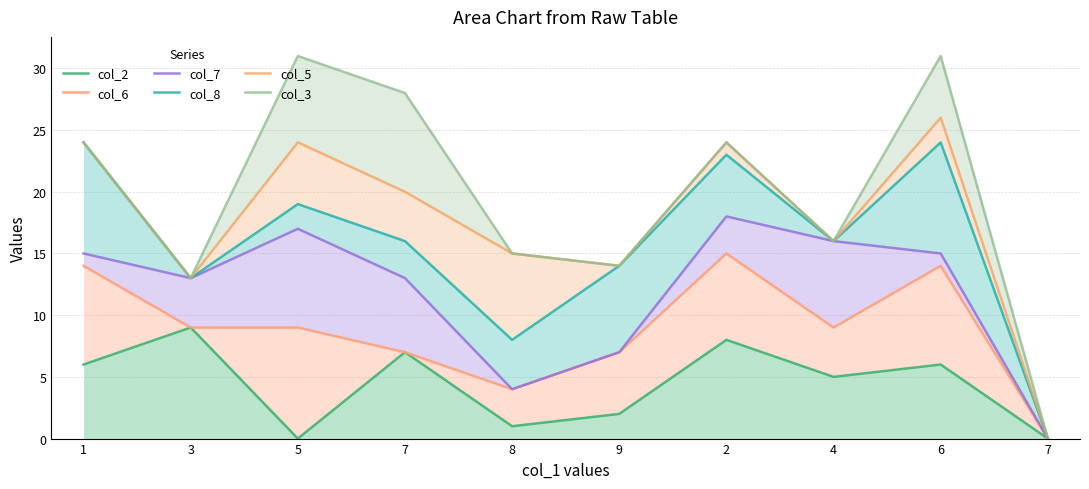

How many distinct data groups are displayed?

6